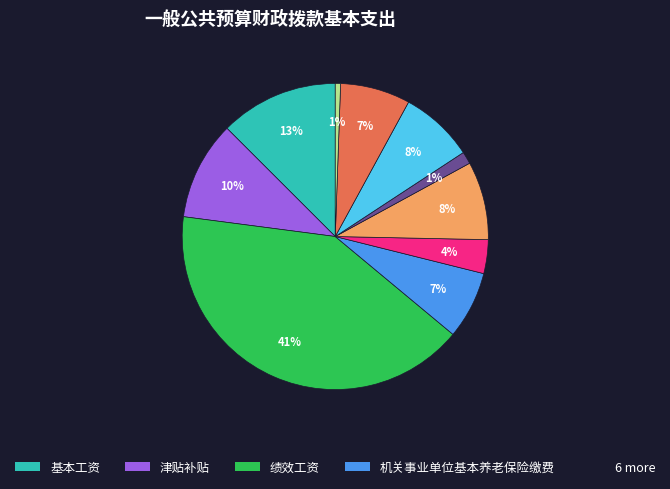

Is there a majority slice in this chart?

No